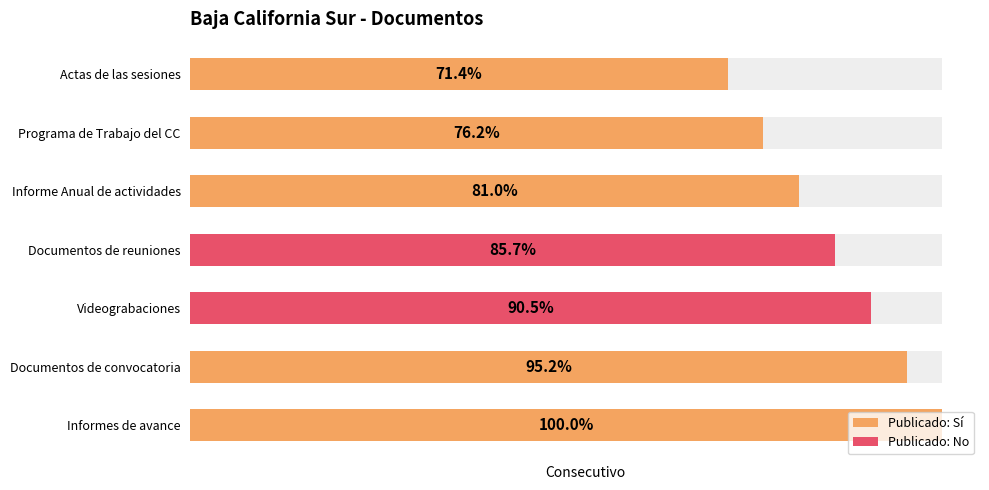

Rank the categories by Publicado: No value from highest to lowest.

4, 3, 0, 1, 2, 5, 6